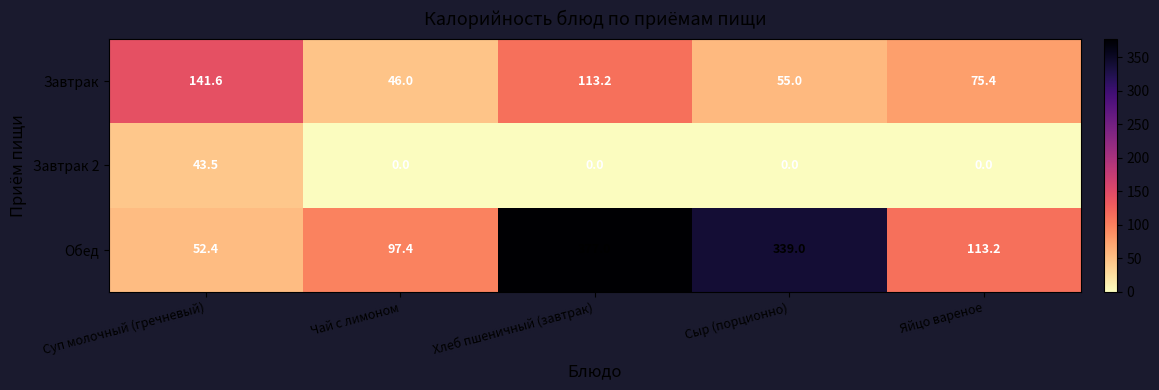

Reading right to left, transcribe all the data shown in this chart.

Завтрак: Яйцо вареное=75.4	Сыр (порционно)=55.0	Хлеб пшеничный (завтрак)=113.2	Чай с лимоном=46.0	Суп молочный (гречневый)=141.6
Завтрак 2: Яйцо вареное=0.0	Сыр (порционно)=0.0	Хлеб пшеничный (завтрак)=0.0	Чай с лимоном=0.0	Суп молочный (гречневый)=43.5
Обед: Яйцо вареное=113.2	Сыр (порционно)=339.0	Хлеб пшеничный (завтрак)=377.0	Чай с лимоном=97.4	Суп молочный (гречневый)=52.4